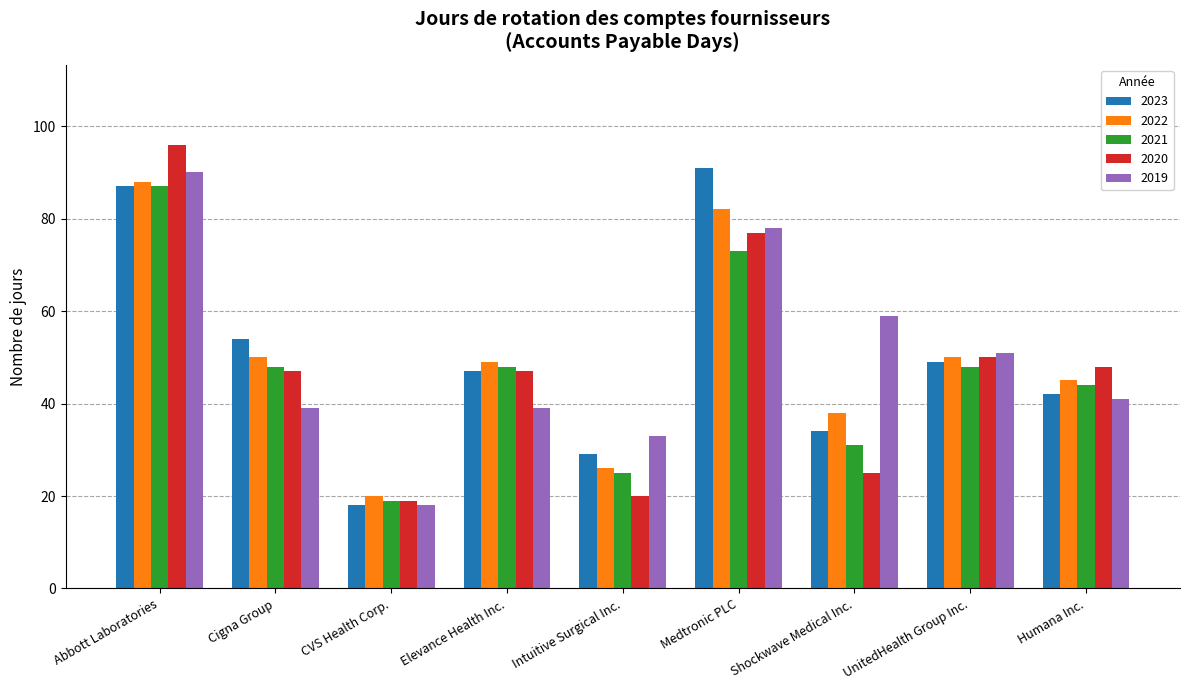

Reading left to right, extract all data points from this chart.

2023: Abbott Laboratories=87	Cigna Group=54	CVS Health Corp.=18	Elevance Health Inc.=47	Intuitive Surgical Inc.=29	Medtronic PLC=91	Shockwave Medical Inc.=34	UnitedHealth Group Inc.=49	Humana Inc.=42
2022: Abbott Laboratories=88	Cigna Group=50	CVS Health Corp.=20	Elevance Health Inc.=49	Intuitive Surgical Inc.=26	Medtronic PLC=82	Shockwave Medical Inc.=38	UnitedHealth Group Inc.=50	Humana Inc.=45
2021: Abbott Laboratories=87	Cigna Group=48	CVS Health Corp.=19	Elevance Health Inc.=48	Intuitive Surgical Inc.=25	Medtronic PLC=73	Shockwave Medical Inc.=31	UnitedHealth Group Inc.=48	Humana Inc.=44
2020: Abbott Laboratories=96	Cigna Group=47	CVS Health Corp.=19	Elevance Health Inc.=47	Intuitive Surgical Inc.=20	Medtronic PLC=77	Shockwave Medical Inc.=25	UnitedHealth Group Inc.=50	Humana Inc.=48
2019: Abbott Laboratories=90	Cigna Group=39	CVS Health Corp.=18	Elevance Health Inc.=39	Intuitive Surgical Inc.=33	Medtronic PLC=78	Shockwave Medical Inc.=59	UnitedHealth Group Inc.=51	Humana Inc.=41